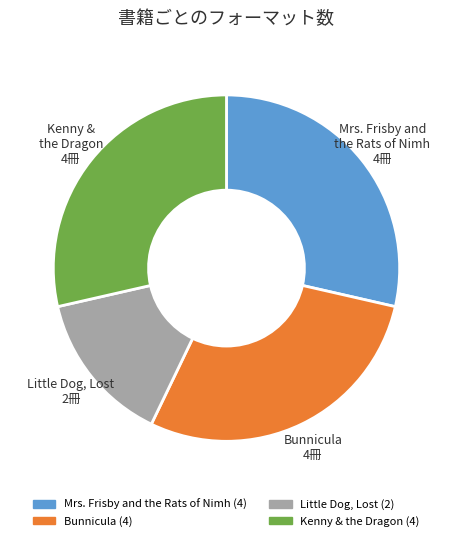

Is Mrs. Frisby and the Rats of Nimh the majority of the pie?

No